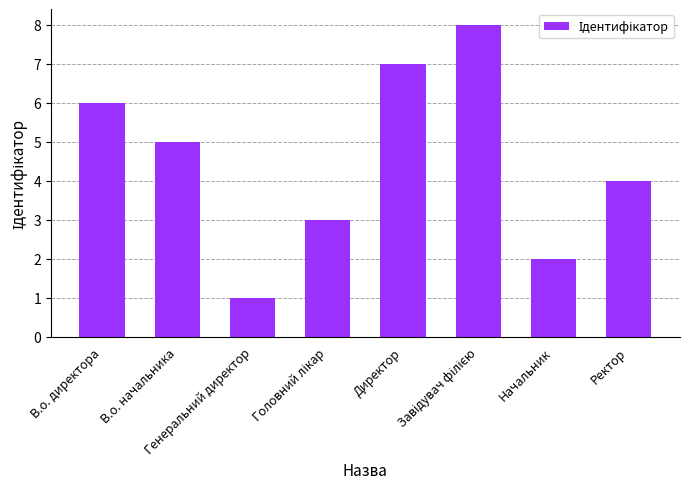

What is the difference between the maximum and minimum values?

7